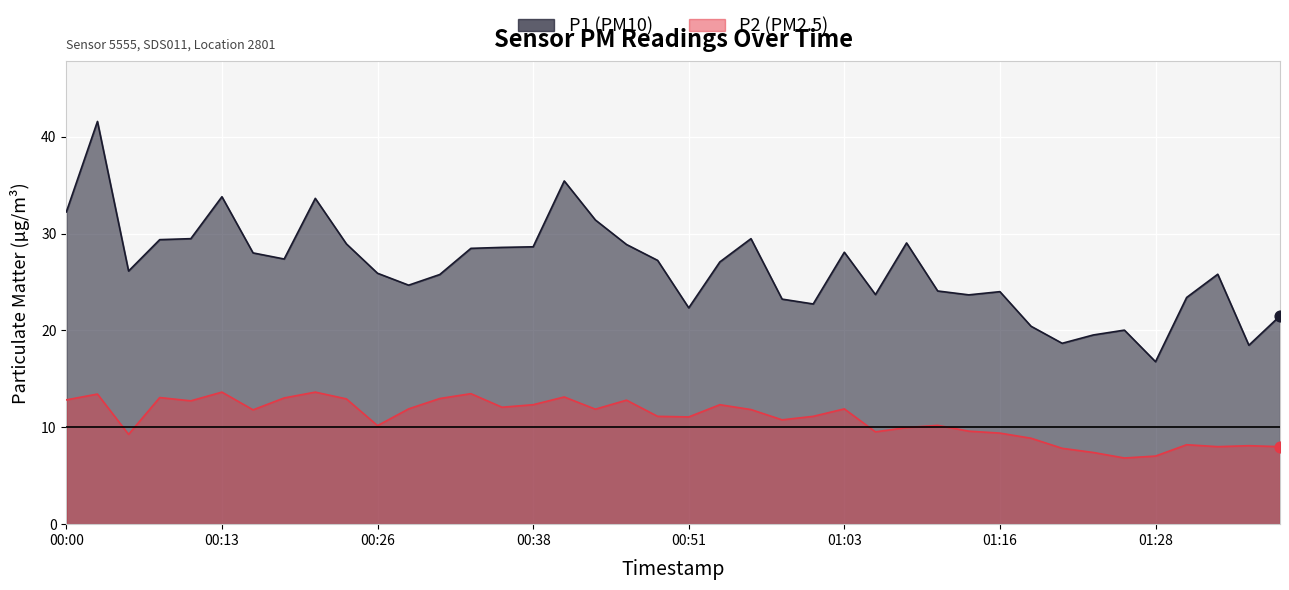

At which category is the sum across all series the highest?

2023-02-01T00:03:22